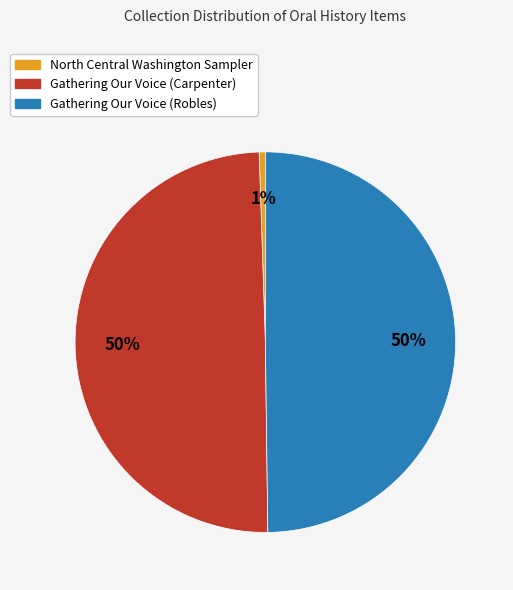

Does North Central Washington Sampler represent more than half of the total?

No